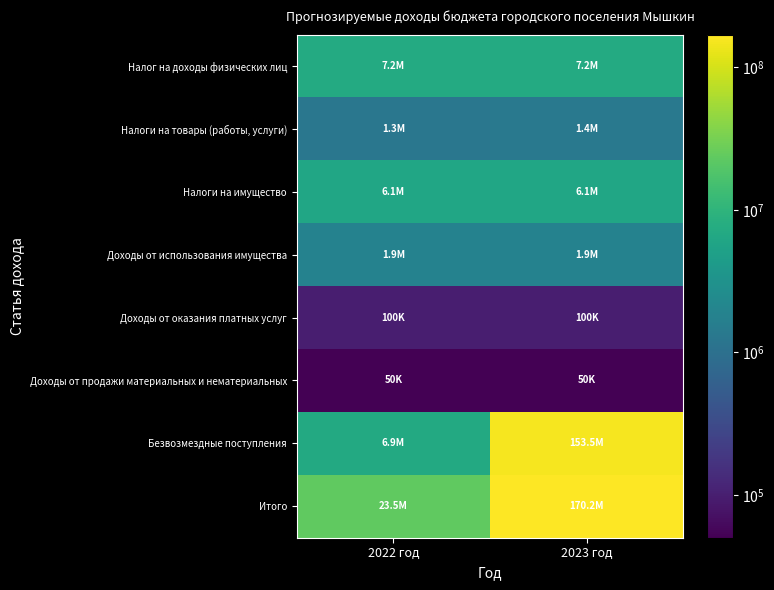

Reading left to right, extract all data points from this chart.

Налог на доходы физических лиц: 2022 год=7250000	2023 год=7250000
Налоги на товары (работы, услуги): 2022 год=1272700	2023 год=1356400
Налоги на имущество: 2022 год=6100000	2023 год=6100000
Доходы от использования имущества: 2022 год=1850000	2023 год=1850000
Доходы от оказания платных услуг: 2022 год=100000	2023 год=100000
Доходы от продажи материальных и нематериальных: 2022 год=50000	2023 год=50000
Безвозмездные поступления: 2022 год=6905571	2023 год=153502499
Итого: 2022 год=23528271	2023 год=170208899